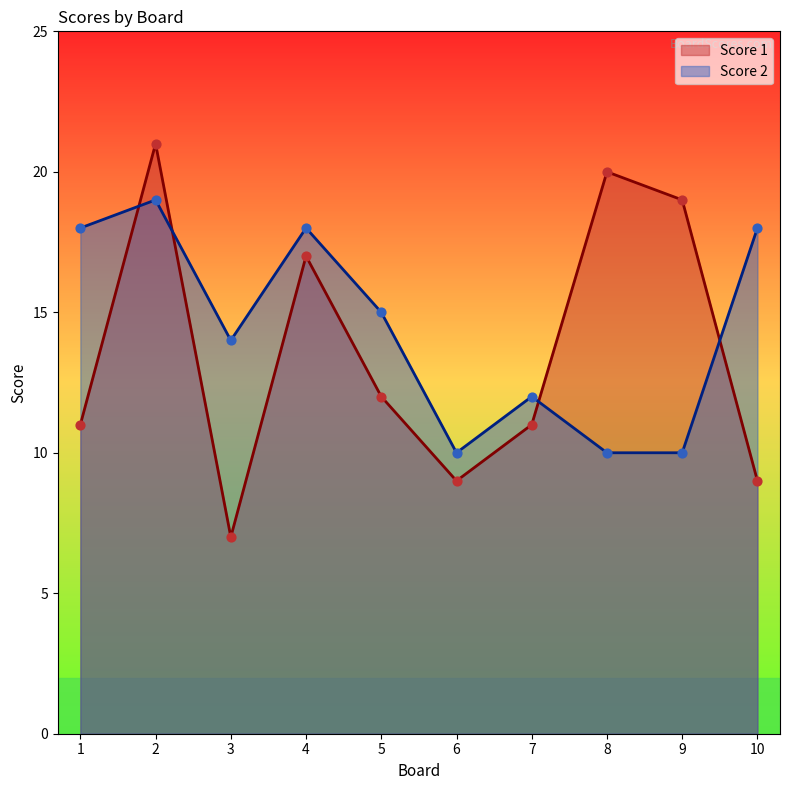

At which category is the sum across all series the highest?

2